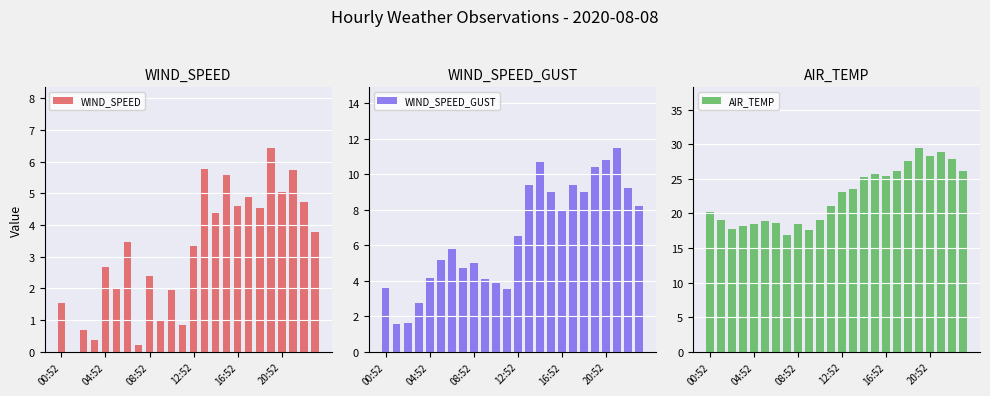

At which label does WIND_SPEED_GUST first exceed 6?

12:52